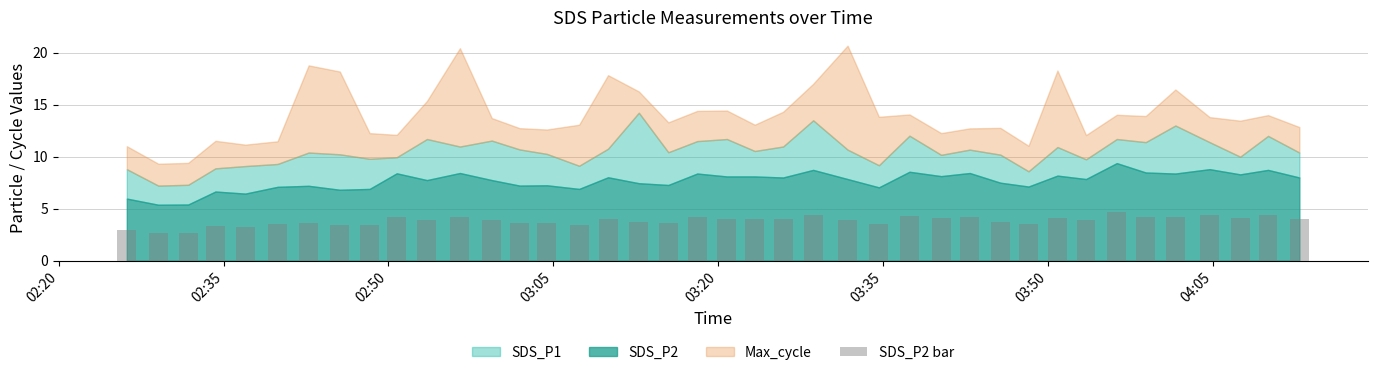

What is the value of the 11th bar from the left?

3.9